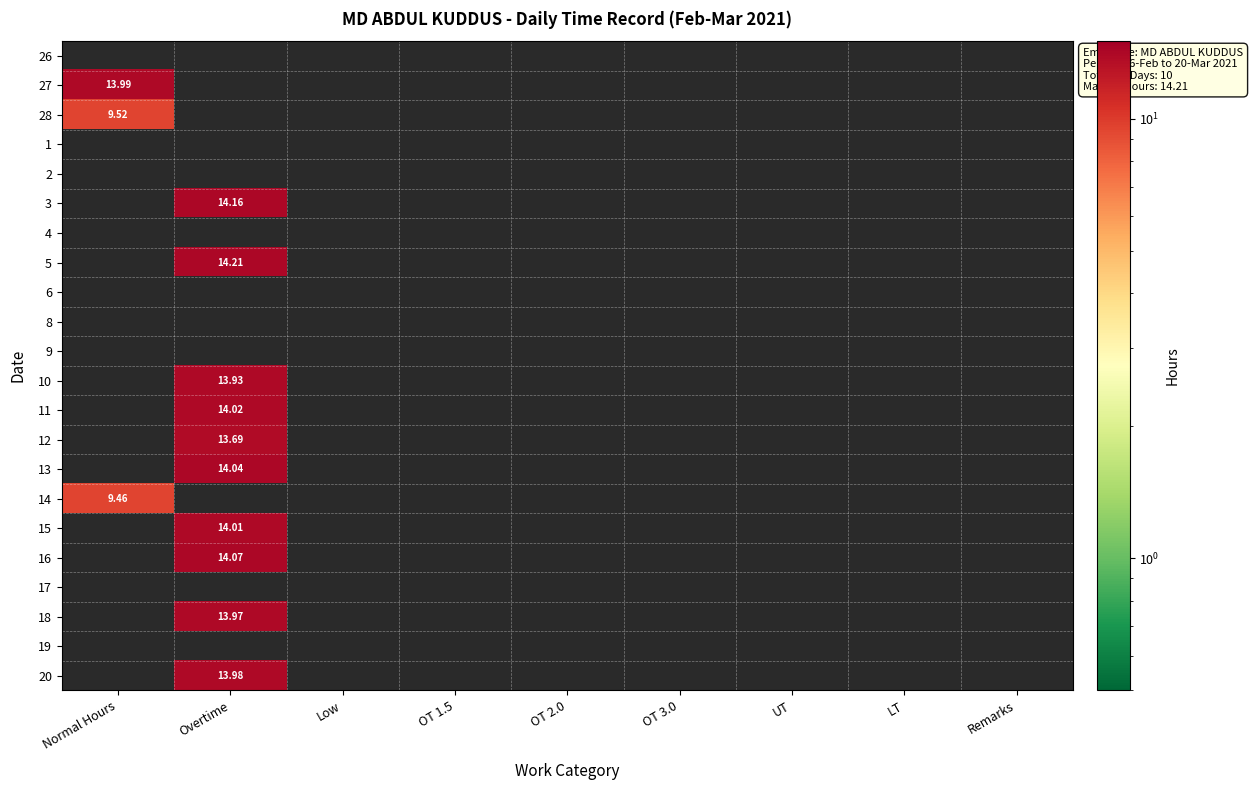

How many distinct data groups are displayed?

22